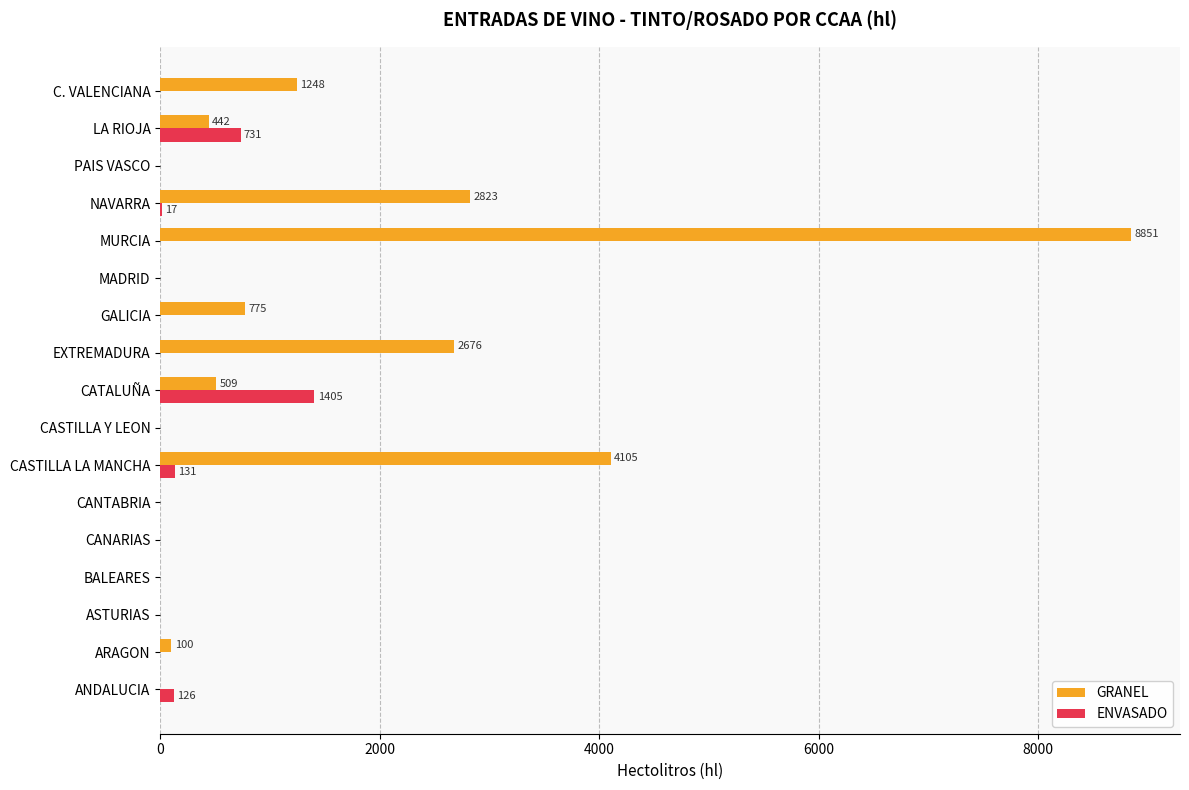

Is it true that GRANEL equals 442 at LA RIOJA?

True